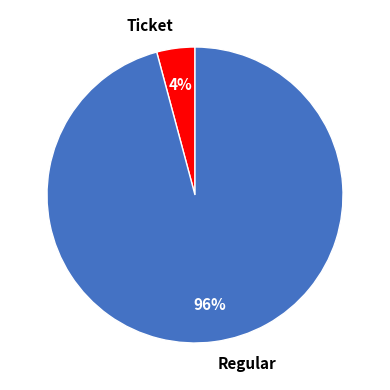

Do Regular and Ticket together represent more than half of the pie?

Yes